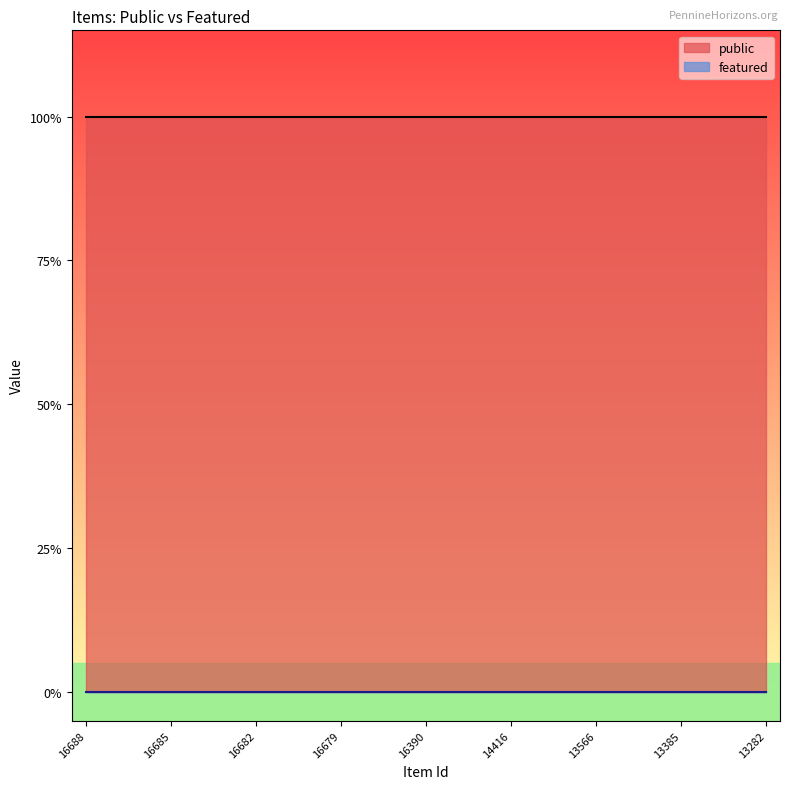

Does the chart have visible grid lines?

No